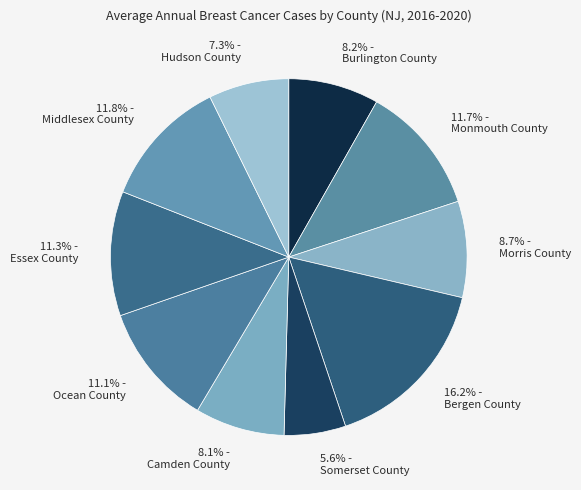

How many slices are in this pie chart?

10